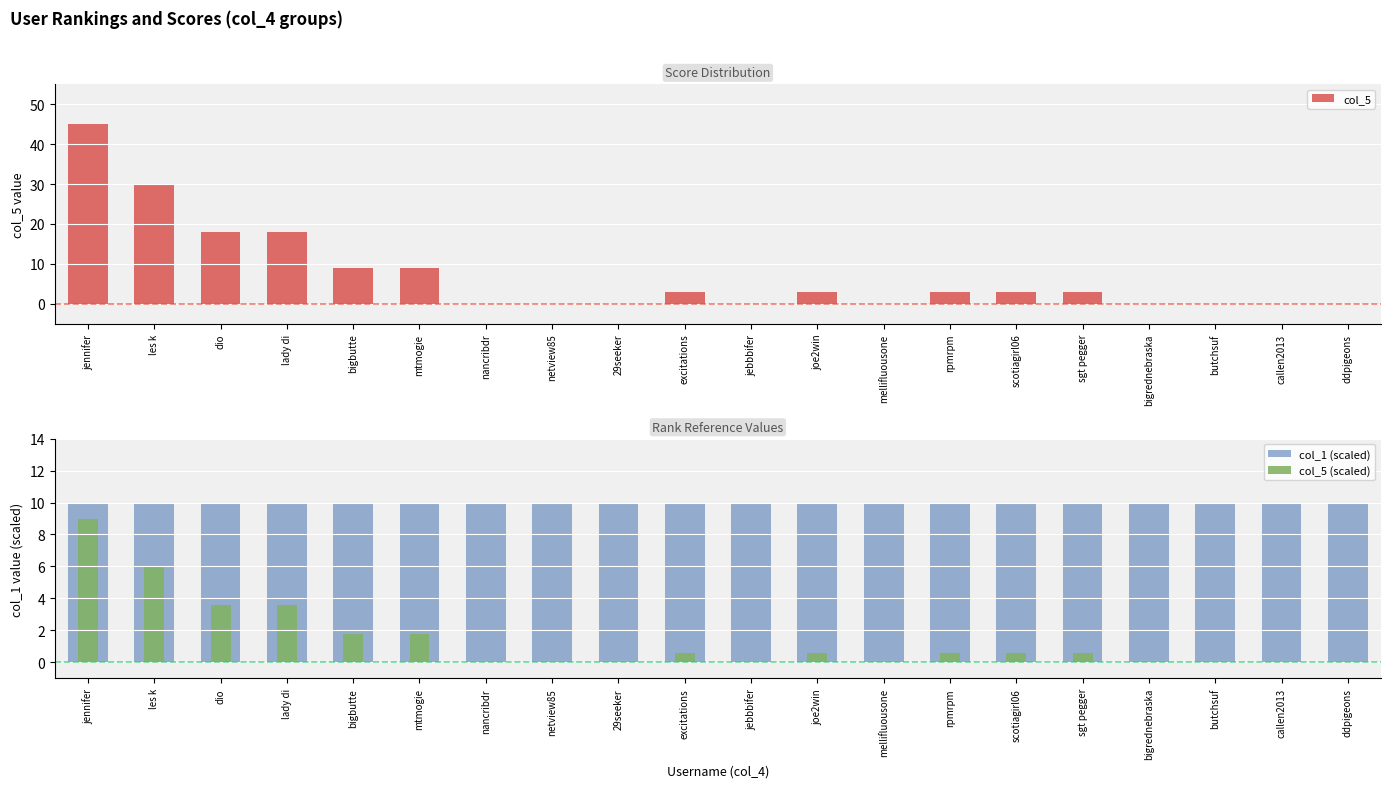

Between butchsuf and 29seeker, which is larger?

butchsuf